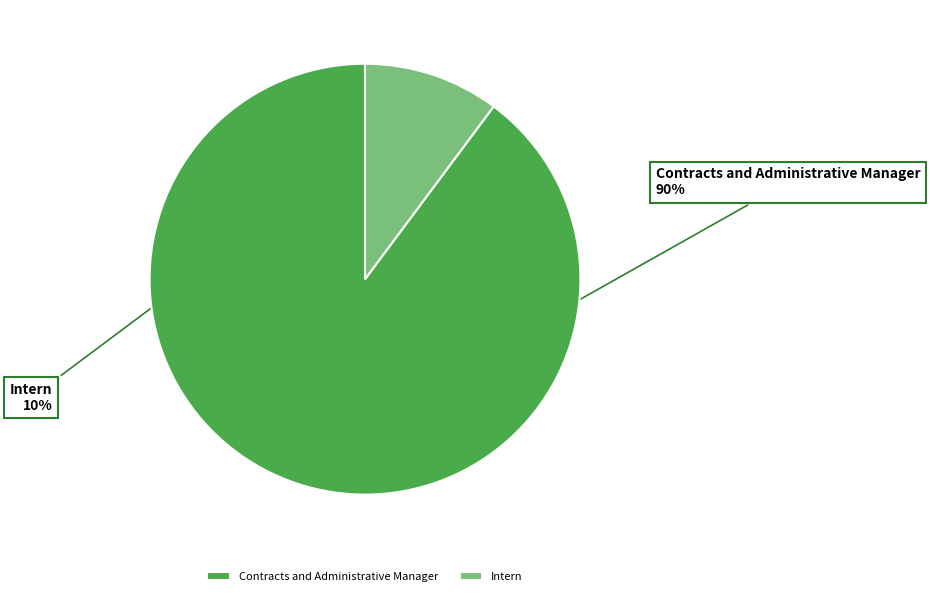

What is the smallest slice in the pie chart?

Intern